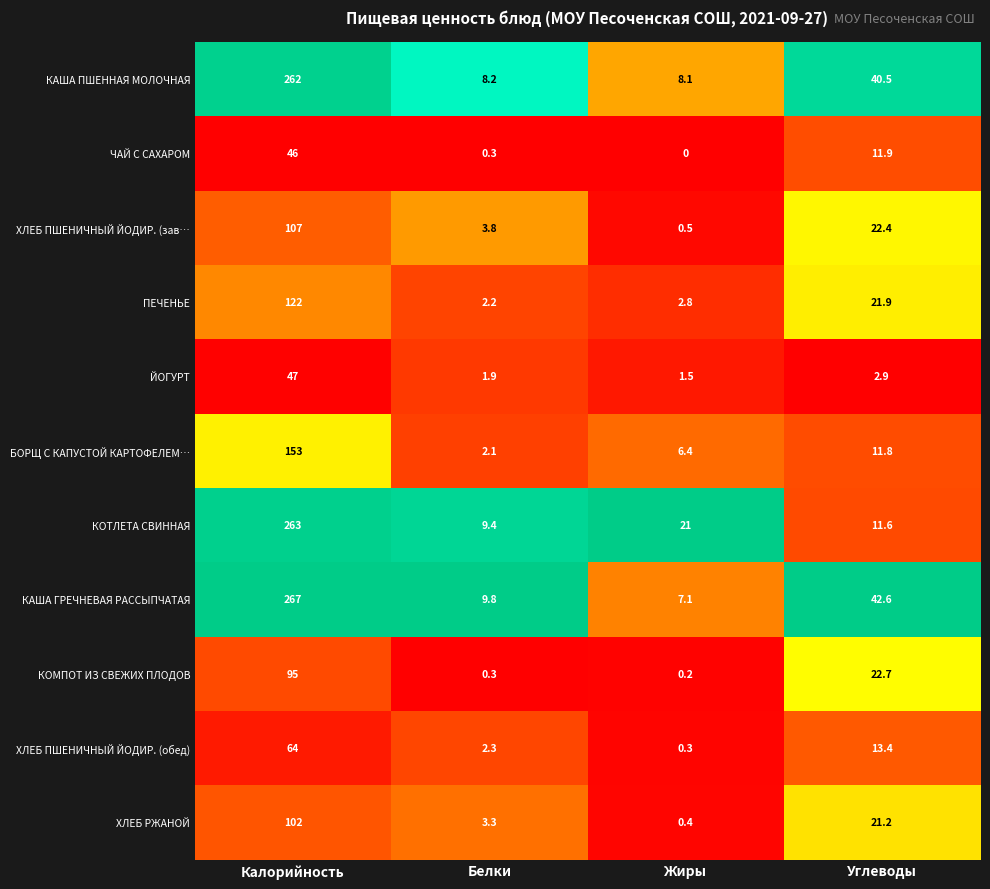

Rank the series at Углеводы from lowest to highest value.

ЙОГУРТ, КОТЛЕТА СВИННАЯ, БОРЩ С КАПУСТОЙ КАРТОФЕЛЕМ…, ЧАЙ С САХАРОМ, ХЛЕБ ПШЕНИЧНЫЙ ЙОДИР. (обед), ХЛЕБ РЖАНОЙ, ПЕЧЕНЬЕ, ХЛЕБ ПШЕНИЧНЫЙ ЙОДИР. (зав…, КОМПОТ ИЗ СВЕЖИХ ПЛОДОВ, КАША ПШЕННАЯ МОЛОЧНАЯ, КАША ГРЕЧНЕВАЯ РАССЫПЧАТАЯ